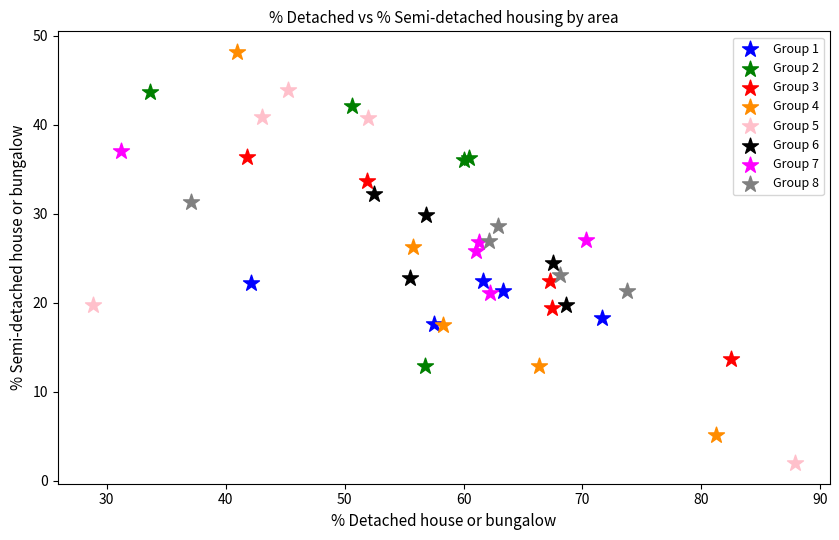

Which series contains the highest Y value?

Group 4